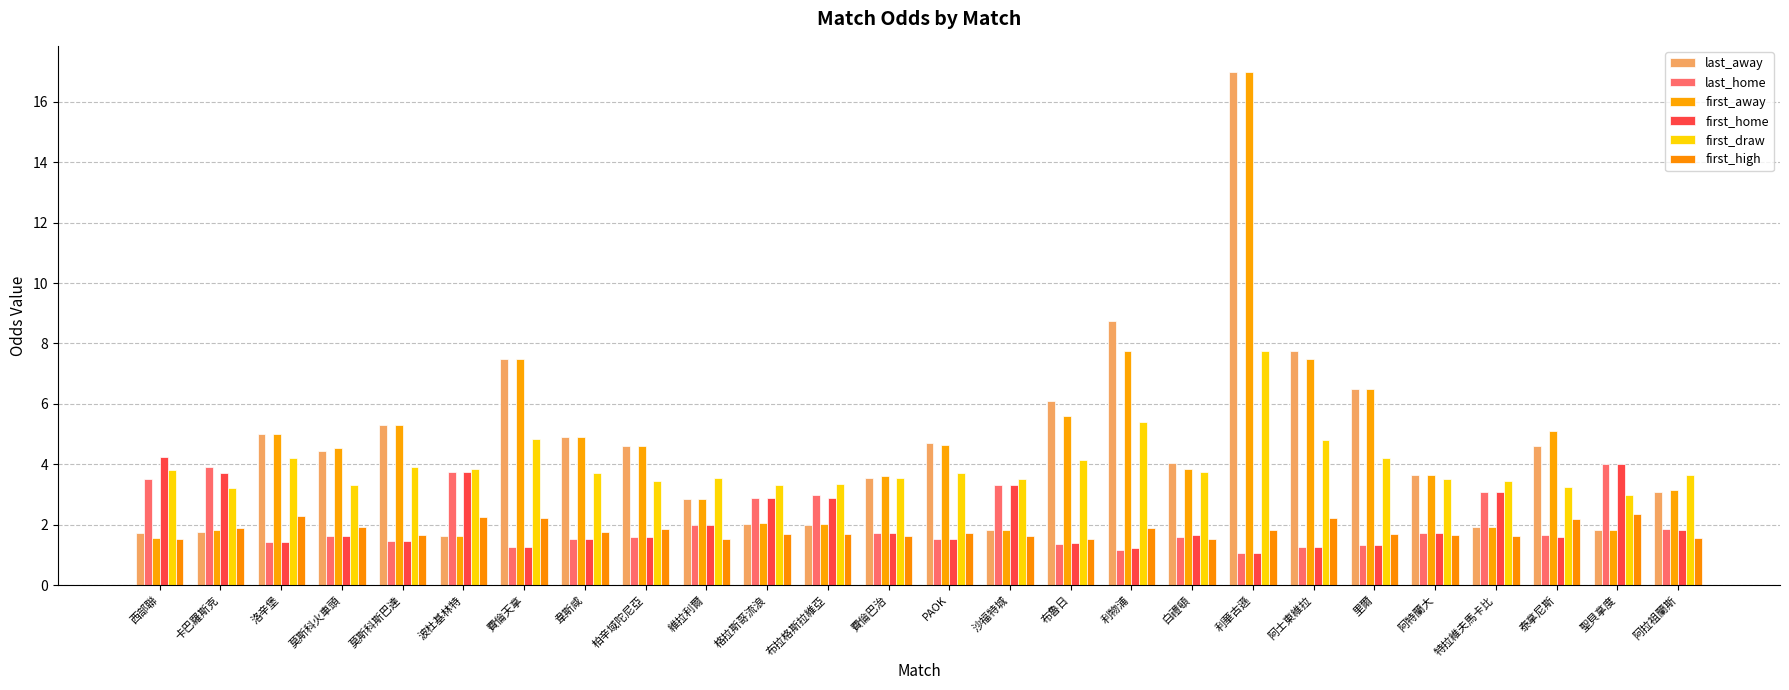

Reading left to right, what are all the values shown in this chart?

last_away: 西部聯=1.7	卡巴羅斯克=1.8	洛辛堡=5.0	莫斯科火車頭=4.5	莫斯科斯巴達=5.3	波杜基林特=1.6	費倫天拿=7.5	韋斯咸=4.9	柏辛域陀尼亞=4.6	維拉利爾=2.9	格拉斯哥流浪=2.0	布拉格斯拉維亞=2.0	費倫巴治=3.5	PAOK=4.7	沙福特城=1.8	布魯日=6.1	利物浦=8.8	白禮頓=4.0	利華古遜=17.0	阿士東維拉=7.8	里爾=6.5	阿特蘭大=3.6	特拉維夫馬卡比=1.9	泰拿尼斯=4.6	聖貝拿度=1.8	阿拉祖蘭斯=3.1
last_home: 西部聯=3.5	卡巴羅斯克=3.9	洛辛堡=1.4	莫斯科火車頭=1.6	莫斯科斯巴達=1.4	波杜基林特=3.8	費倫天拿=1.3	韋斯咸=1.5	柏辛域陀尼亞=1.6	維拉利爾=2.0	格拉斯哥流浪=2.9	布拉格斯拉維亞=3.0	費倫巴治=1.7	PAOK=1.5	沙福特城=3.3	布魯日=1.4	利物浦=1.2	白禮頓=1.6	利華古遜=1.1	阿士東維拉=1.2	里爾=1.3	阿特蘭大=1.7	特拉維夫馬卡比=3.1	泰拿尼斯=1.7	聖貝拿度=4.0	阿拉祖蘭斯=1.9
first_away: 西部聯=1.6	卡巴羅斯克=1.8	洛辛堡=5.0	莫斯科火車頭=4.5	莫斯科斯巴達=5.3	波杜基林特=1.6	費倫天拿=7.5	韋斯咸=4.9	柏辛域陀尼亞=4.6	維拉利爾=2.9	格拉斯哥流浪=2.1	布拉格斯拉維亞=2.0	費倫巴治=3.6	PAOK=4.7	沙福特城=1.8	布魯日=5.6	利物浦=7.8	白禮頓=3.9	利華古遜=17.0	阿士東維拉=7.5	里爾=6.5	阿特蘭大=3.6	特拉維夫馬卡比=1.9	泰拿尼斯=5.1	聖貝拿度=1.8	阿拉祖蘭斯=3.1
first_home: 西部聯=4.2	卡巴羅斯克=3.7	洛辛堡=1.4	莫斯科火車頭=1.6	莫斯科斯巴達=1.4	波杜基林特=3.8	費倫天拿=1.3	韋斯咸=1.5	柏辛域陀尼亞=1.6	維拉利爾=2.0	格拉斯哥流浪=2.9	布拉格斯拉維亞=2.9	費倫巴治=1.7	PAOK=1.5	沙福特城=3.3	布魯日=1.4	利物浦=1.2	白禮頓=1.6	利華古遜=1.1	阿士東維拉=1.3	里爾=1.3	阿特蘭大=1.7	特拉維夫馬卡比=3.1	泰拿尼斯=1.6	聖貝拿度=4.0	阿拉祖蘭斯=1.8
first_draw: 西部聯=3.8	卡巴羅斯克=3.2	洛辛堡=4.2	莫斯科火車頭=3.3	莫斯科斯巴達=3.9	波杜基林特=3.9	費倫天拿=4.8	韋斯咸=3.7	柏辛域陀尼亞=3.5	維拉利爾=3.5	格拉斯哥流浪=3.3	布拉格斯拉維亞=3.4	費倫巴治=3.5	PAOK=3.7	沙福特城=3.5	布魯日=4.2	利物浦=5.4	白禮頓=3.8	利華古遜=7.8	阿士東維拉=4.8	里爾=4.2	阿特蘭大=3.5	特拉維夫馬卡比=3.5	泰拿尼斯=3.2	聖貝拿度=3.0	阿拉祖蘭斯=3.6
first_high: 西部聯=1.5	卡巴羅斯克=1.9	洛辛堡=2.3	莫斯科火車頭=1.9	莫斯科斯巴達=1.6	波杜基林特=2.2	費倫天拿=2.2	韋斯咸=1.8	柏辛域陀尼亞=1.9	維拉利爾=1.5	格拉斯哥流浪=1.7	布拉格斯拉維亞=1.7	費倫巴治=1.6	PAOK=1.7	沙福特城=1.6	布魯日=1.5	利物浦=1.9	白禮頓=1.5	利華古遜=1.8	阿士東維拉=2.2	里爾=1.7	阿特蘭大=1.6	特拉維夫馬卡比=1.6	泰拿尼斯=2.2	聖貝拿度=2.4	阿拉祖蘭斯=1.6